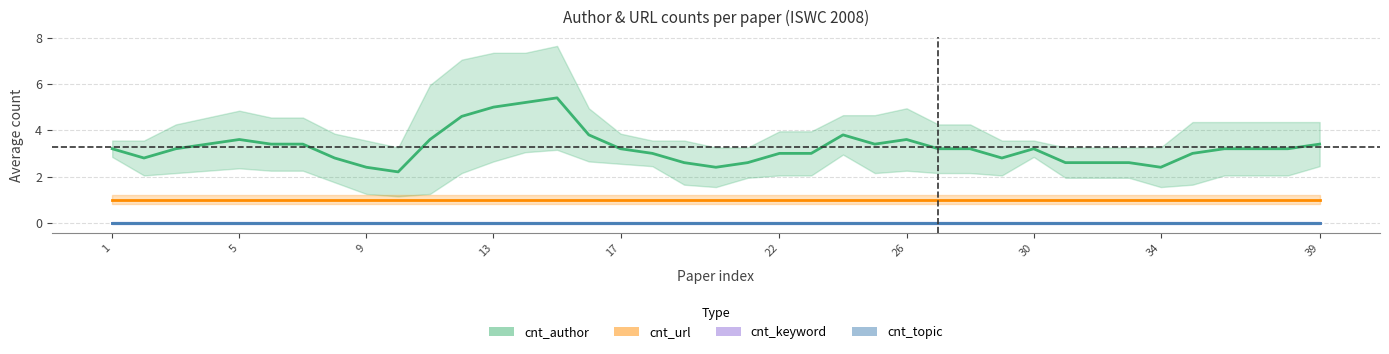

True or false: cnt_author and cnt_topic cross at least once.

False